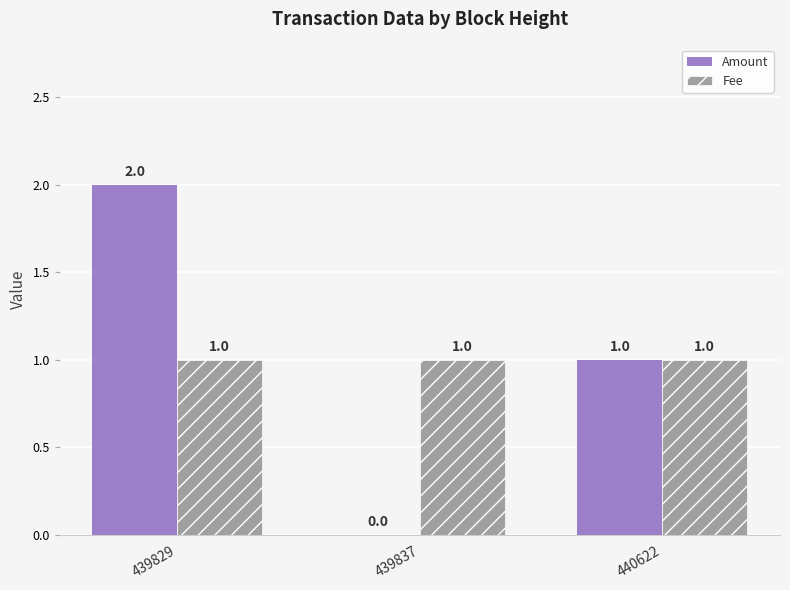

Reading right to left, what are all the values shown in this chart?

Amount: 440622=1	439837=0	439829=2
Fee: 440622=1	439837=1	439829=1